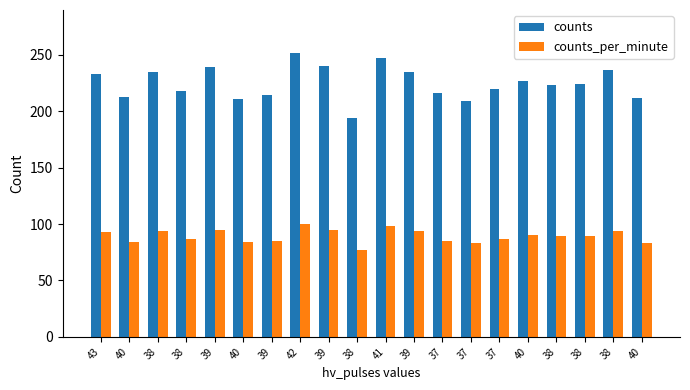

What is the lowest value of the counts_per_minute series?

77